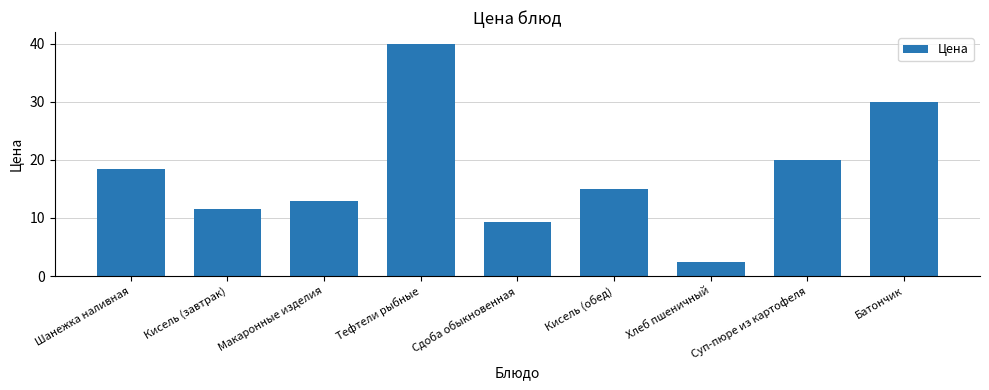

What is the average value?

17.8